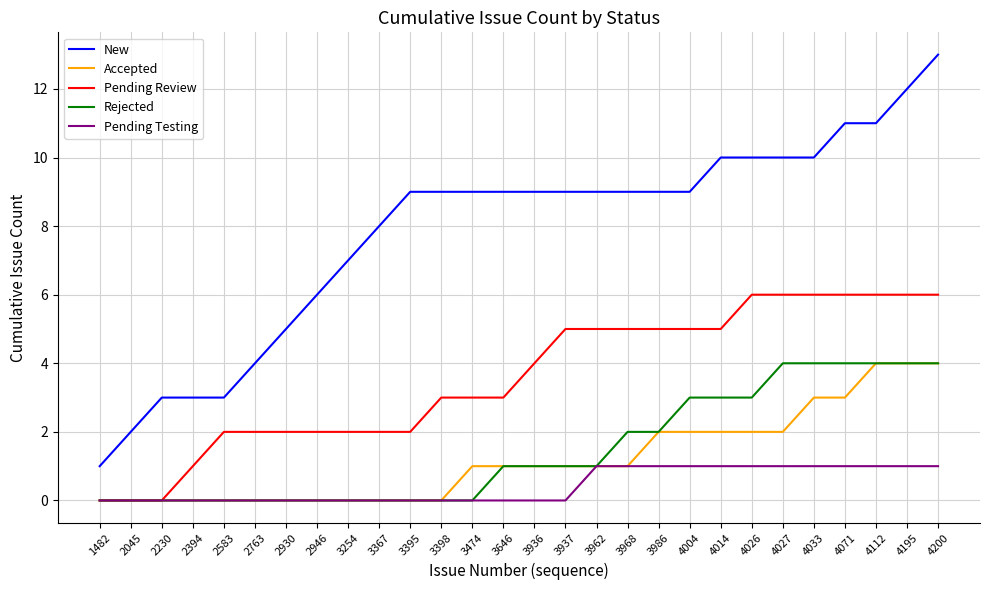

Reading left to right, transcribe all the data shown in this chart.

New: 1482=1	2045=2	2230=3	2394=3	2583=3	2763=4	2930=5	2946=6	3254=7	3367=8	3395=9	3398=9	3474=9	3646=9	3936=9	3937=9	3962=9	3968=9	3986=9	4004=9	4014=10	4026=10	4027=10	4033=10	4071=11	4112=11	4195=12	4200=13
Accepted: 1482=0	2045=0	2230=0	2394=0	2583=0	2763=0	2930=0	2946=0	3254=0	3367=0	3395=0	3398=0	3474=1	3646=1	3936=1	3937=1	3962=1	3968=1	3986=2	4004=2	4014=2	4026=2	4027=2	4033=3	4071=3	4112=4	4195=4	4200=4
Pending Review: 1482=0	2045=0	2230=0	2394=1	2583=2	2763=2	2930=2	2946=2	3254=2	3367=2	3395=2	3398=3	3474=3	3646=3	3936=4	3937=5	3962=5	3968=5	3986=5	4004=5	4014=5	4026=6	4027=6	4033=6	4071=6	4112=6	4195=6	4200=6
Rejected: 1482=0	2045=0	2230=0	2394=0	2583=0	2763=0	2930=0	2946=0	3254=0	3367=0	3395=0	3398=0	3474=0	3646=1	3936=1	3937=1	3962=1	3968=2	3986=2	4004=3	4014=3	4026=3	4027=4	4033=4	4071=4	4112=4	4195=4	4200=4
Pending Testing: 1482=0	2045=0	2230=0	2394=0	2583=0	2763=0	2930=0	2946=0	3254=0	3367=0	3395=0	3398=0	3474=0	3646=0	3936=0	3937=0	3962=1	3968=1	3986=1	4004=1	4014=1	4026=1	4027=1	4033=1	4071=1	4112=1	4195=1	4200=1